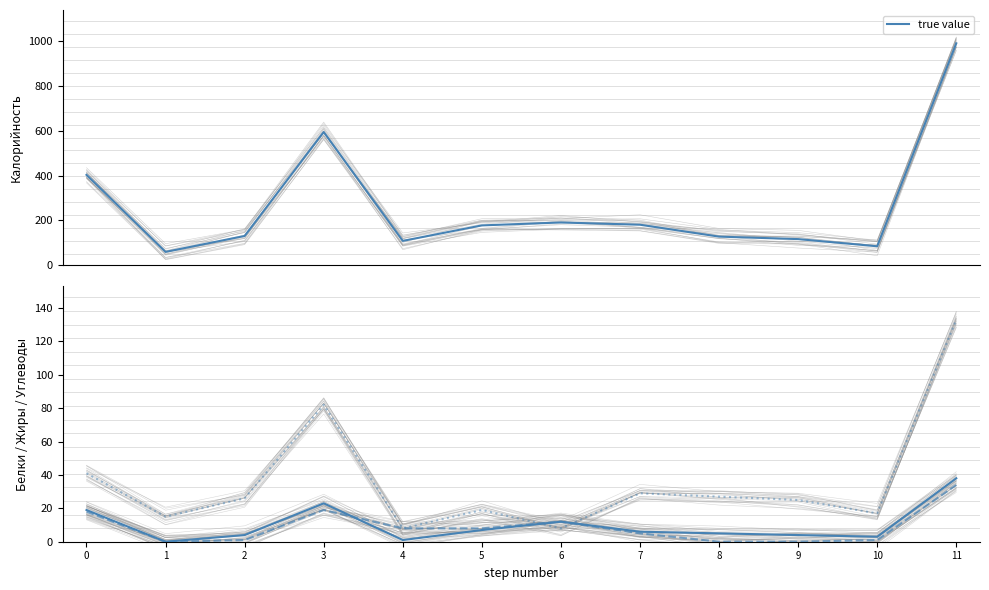

What is the value of the true value point at the 9th from the left?

128